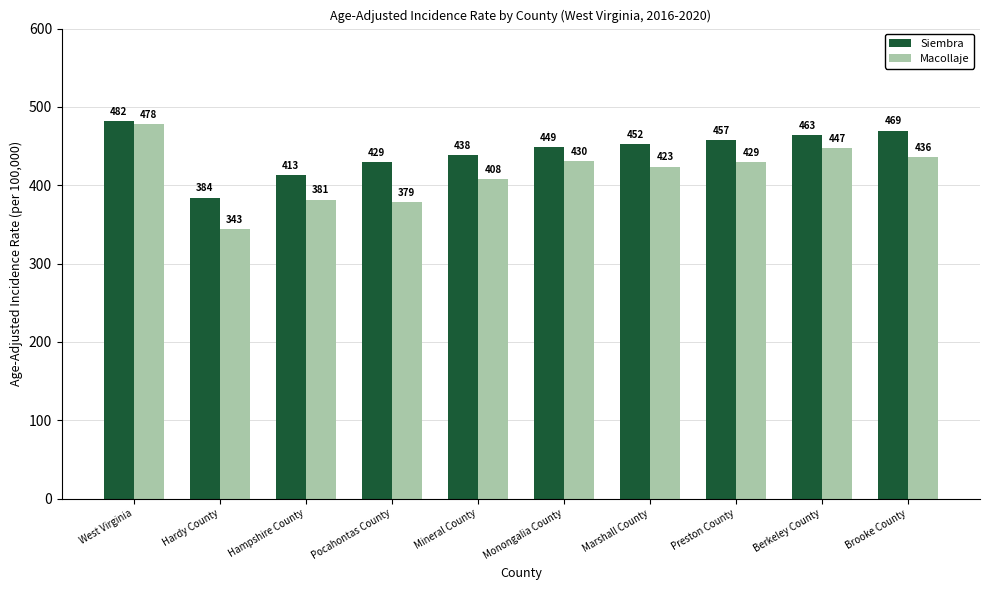

At which label is Macollaje closest to 411?

Mineral County